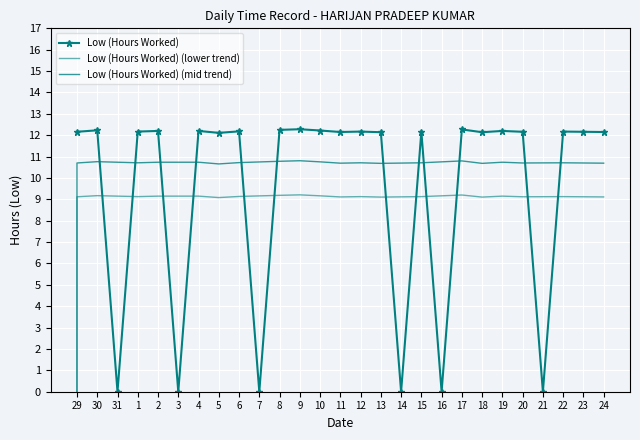

Where is the first local minimum?

31